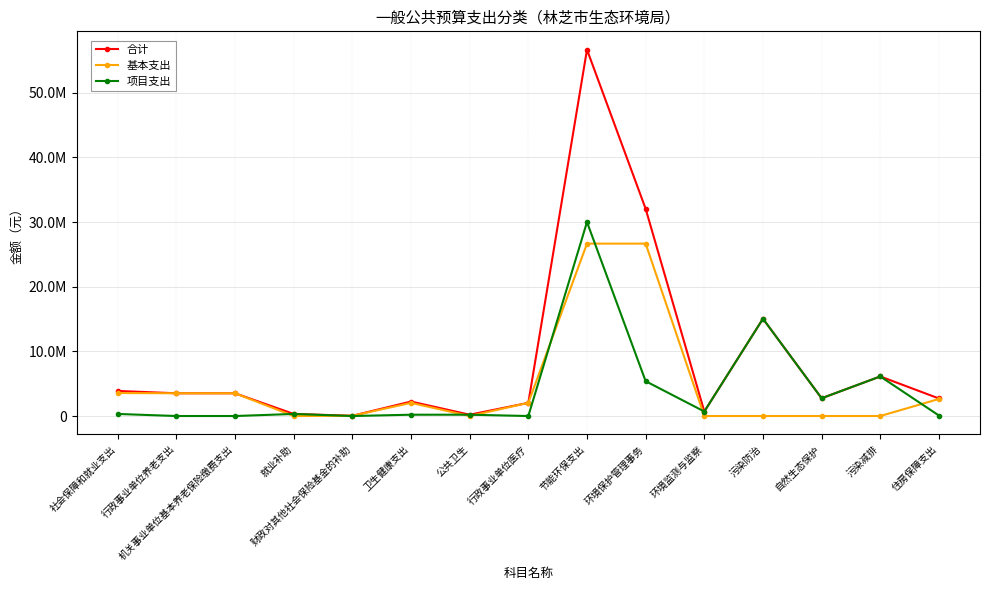

How many interior local peaks does the 合计 series have?

4